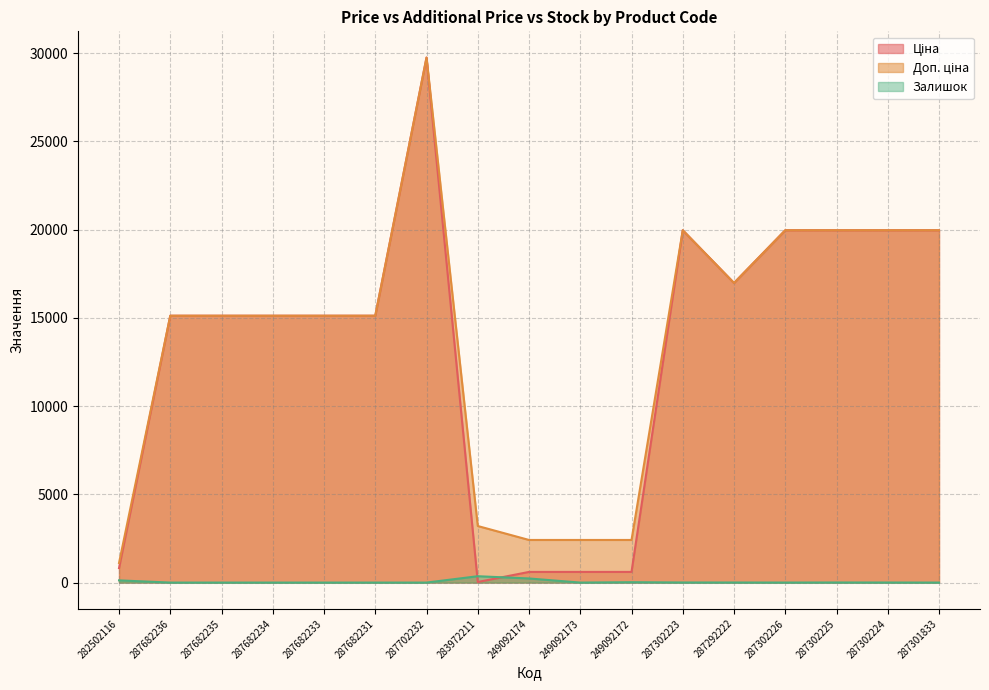

Reading left to right, what are all the values shown in this chart?

Ціна: 818.5	15120.0	15120.0	15120.0	15120.0	15120.0	29747.2	32.0	603.7	603.7	603.7	19964.2	16976.3	19964.2	19964.2	19964.2	19964.2
Доп. ціна: 1109.2	15120.0	15120.0	15120.0	15120.0	15120.0	29747.2	3205.0	2414.8	2414.8	2414.8	19964.2	16976.3	19964.2	19964.2	19964.2	19964.2
Залишок: 125.0	0.0	0.0	0.0	0.0	0.0	0.0	360.0	233.0	0.0	21.0	5.0	4.0	1.0	5.0	3.0	0.0